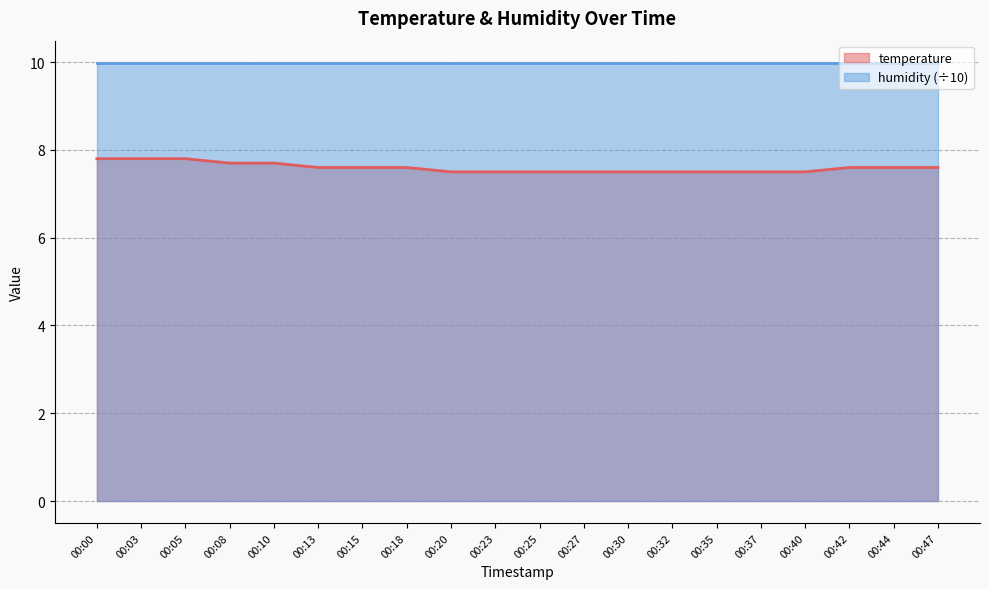

List the labels in order of value, smallest first.

00:20, 00:23, 00:25, 00:27, 00:30, 00:32, 00:35, 00:37, 00:40, 00:13, 00:15, 00:18, 00:42, 00:44, 00:47, 00:08, 00:10, 00:00, 00:03, 00:05